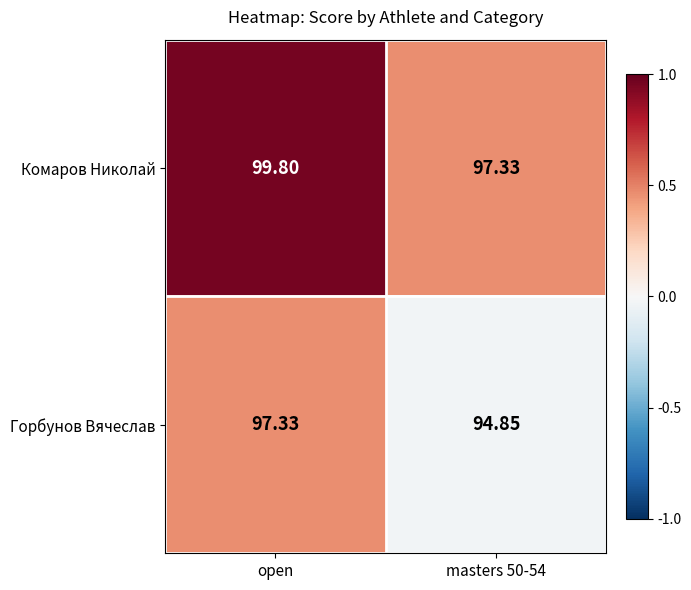

Rank the series at masters 50-54 from highest to lowest value.

Комаров Николай, Горбунов Вячеслав